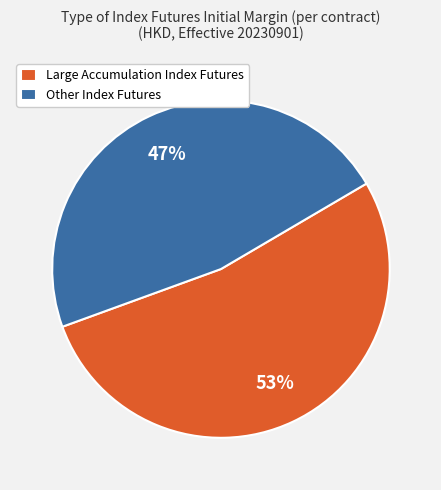

Does any single category account for the majority?

Yes